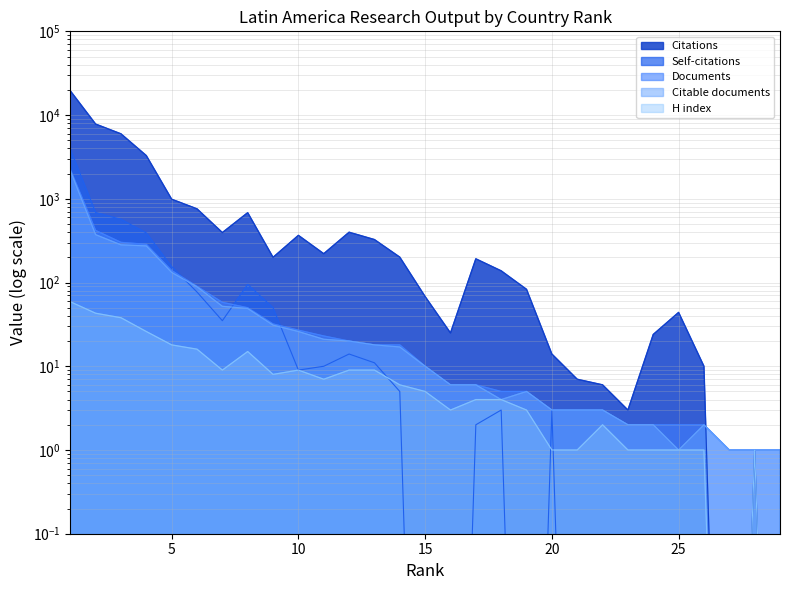

True or false: Citations and Documents cross at least once.

True